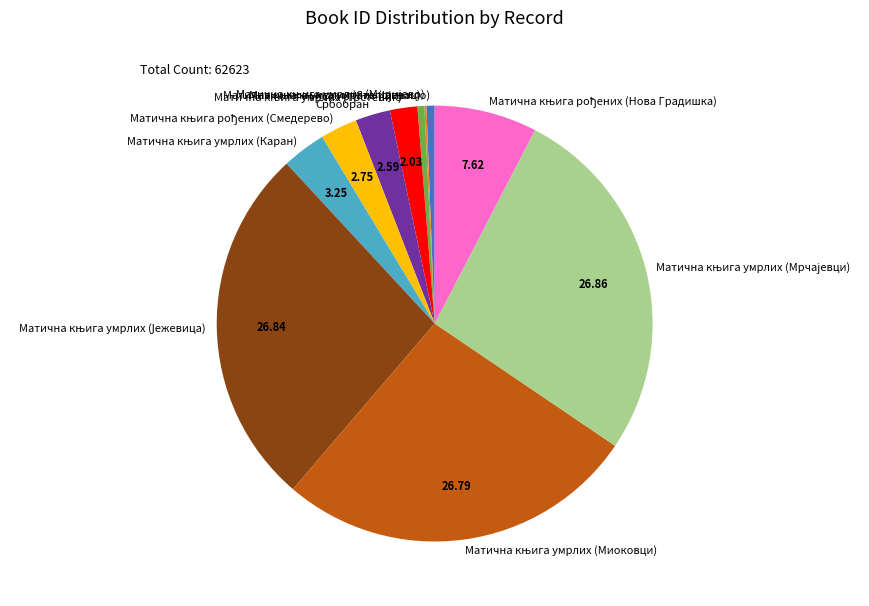

Is there a majority slice in this chart?

No